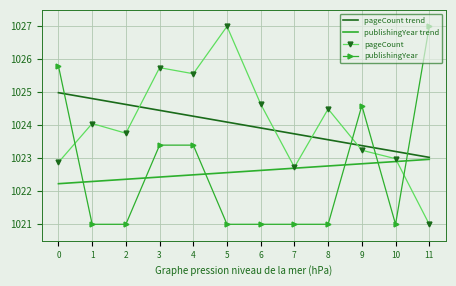

True or false: publishingYear has a value of 1023.4 at 3.

True